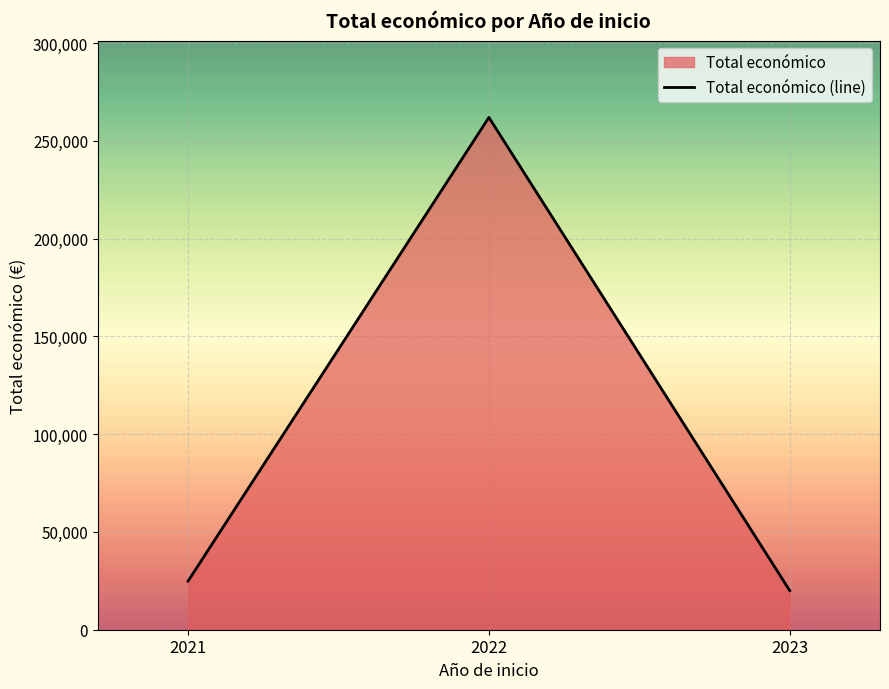

Between 2022 and 2021, which is larger?

2022